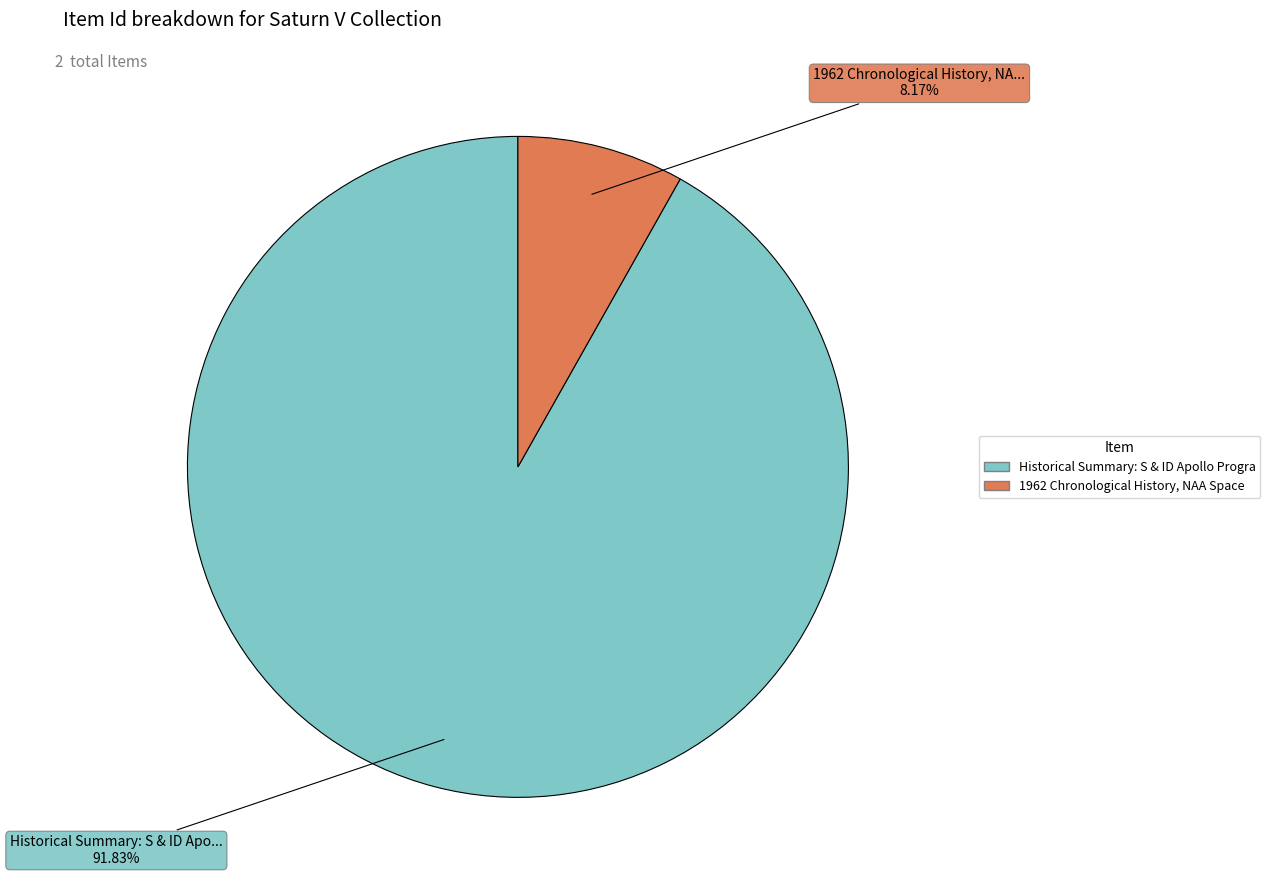

Is there a majority slice in this chart?

Yes